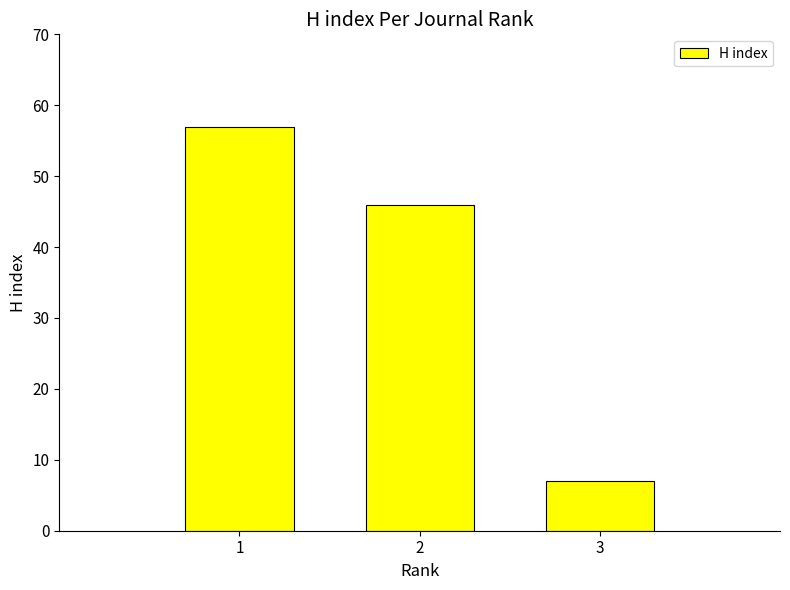

What is the value of the 1st bar from the left?

57